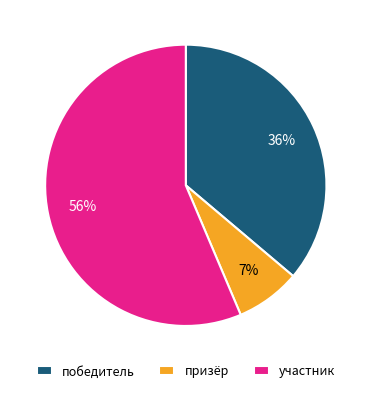

To the nearest percent, what portion does призёр represent?

7%